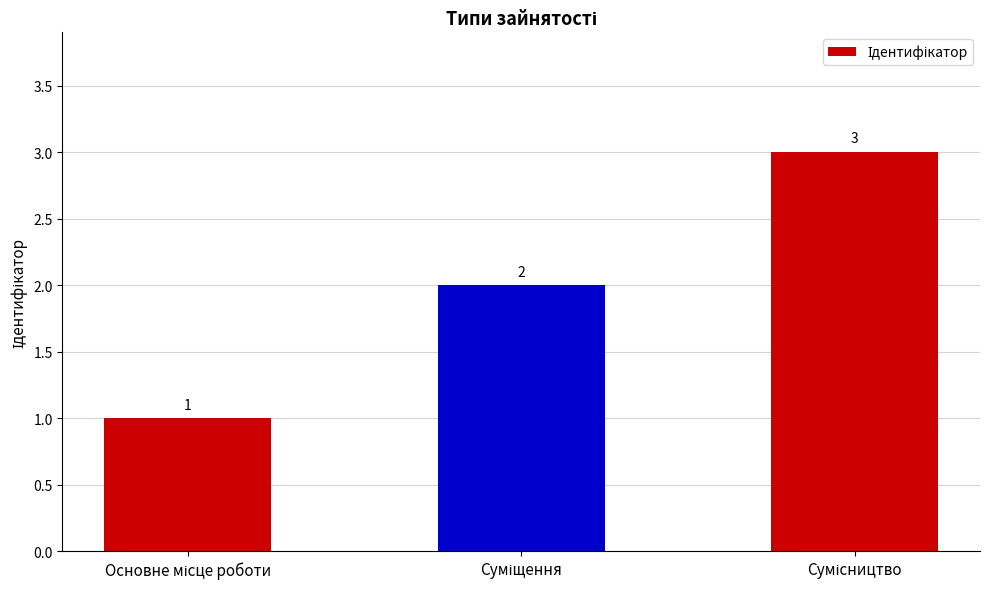

What is the value of the 2nd bar from the left?

2